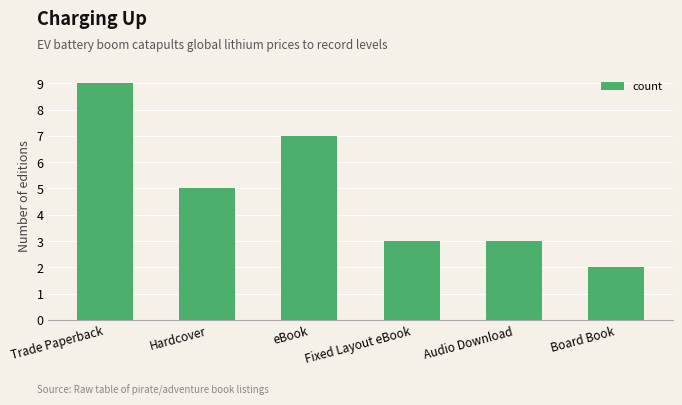

What is the value of the 2nd bar from the left?

5